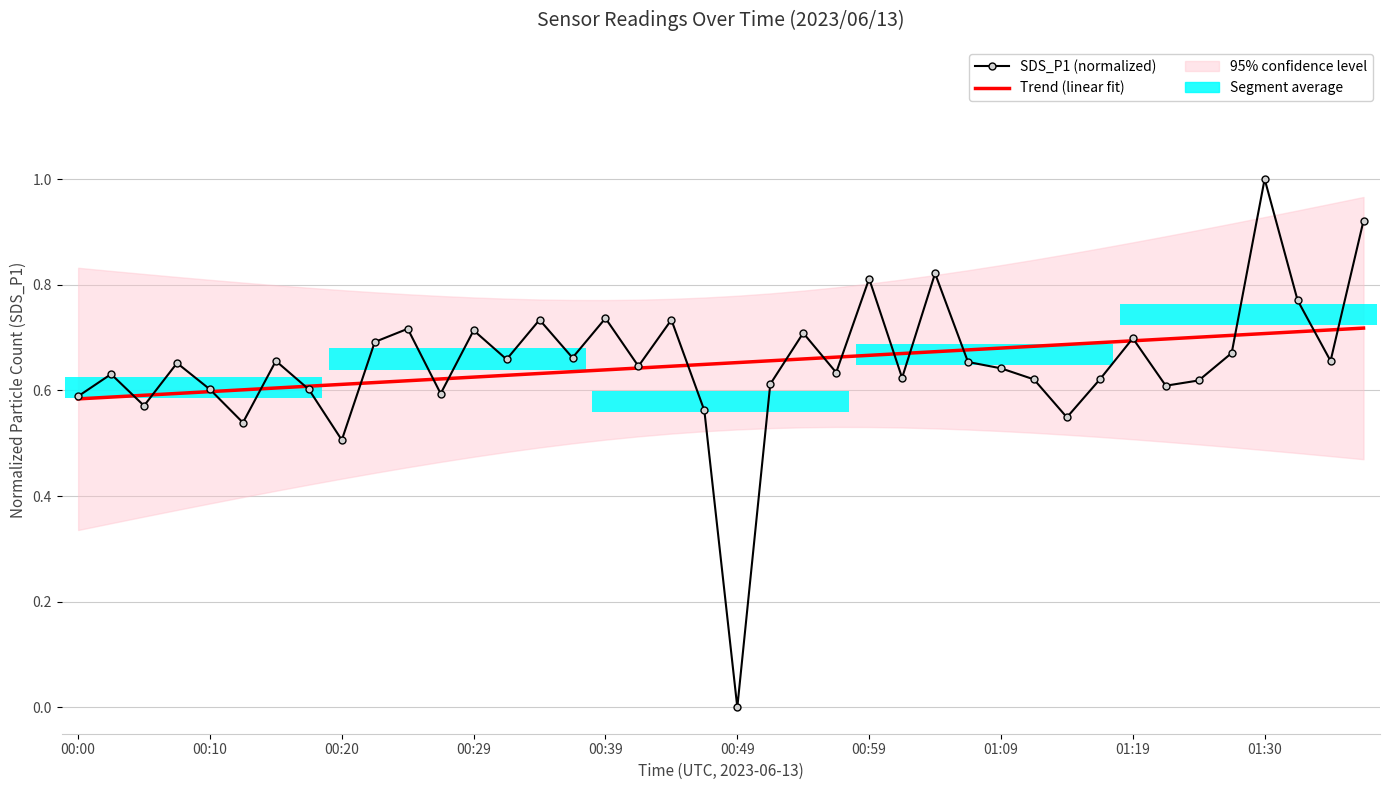

What is the highest value of the SDS_P1 (normalized) series?

1.0